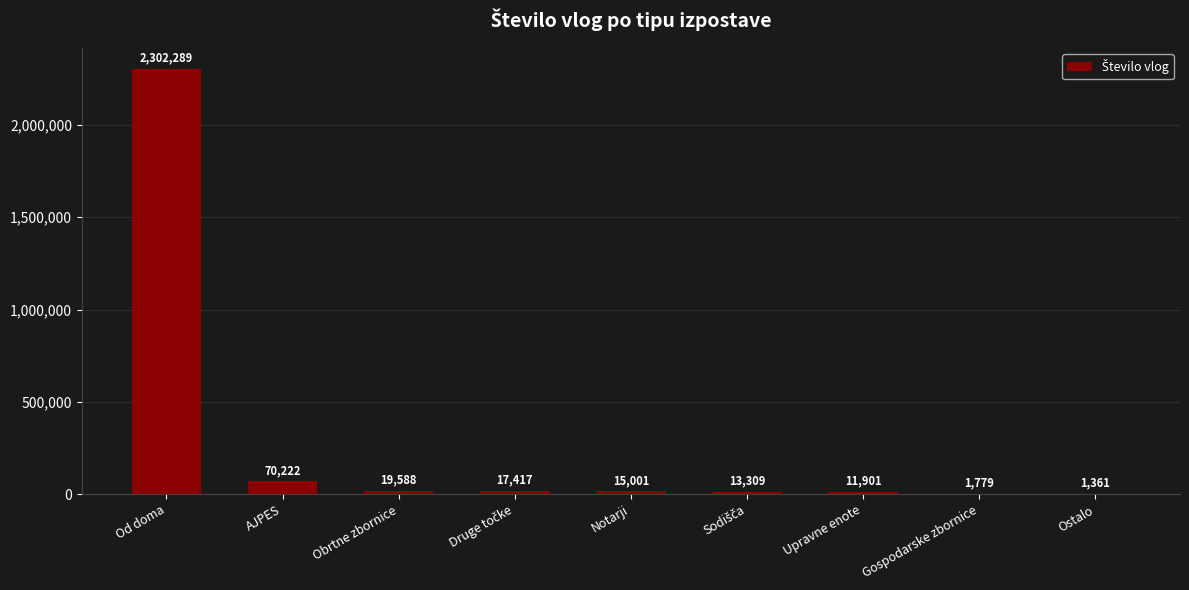

At which label does the data first exceed 15001?

Od doma